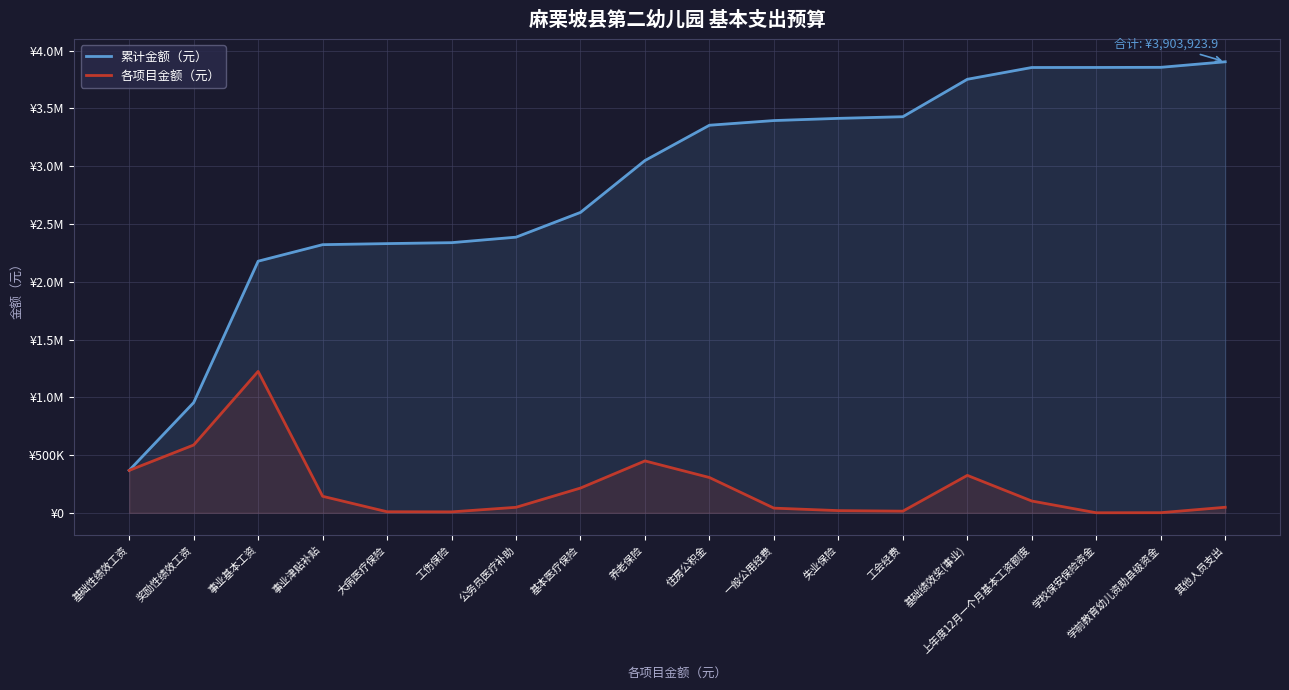

True or false: 累计金额（元） and 各项目金额（元） intersect in this chart.

False